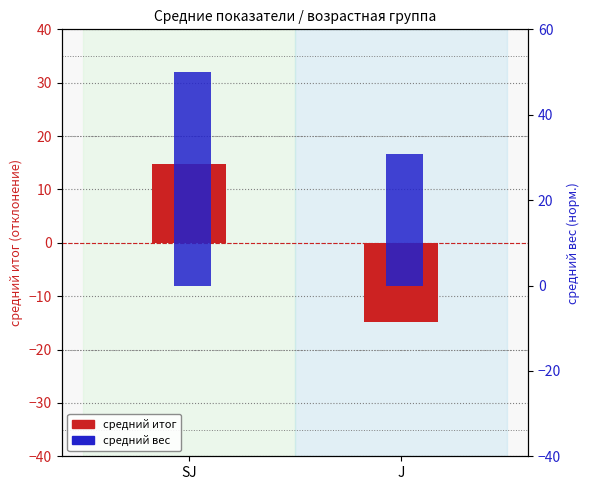

Are the bars horizontal?

No